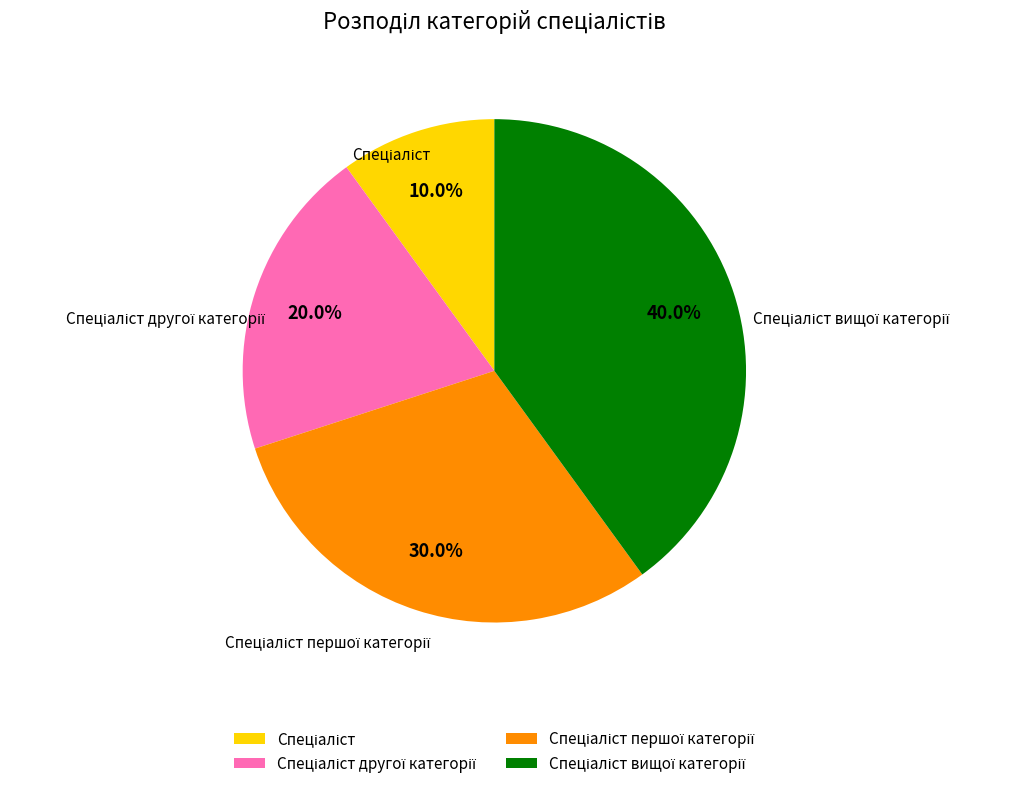

Is there any slice that represents more than half of the pie?

No